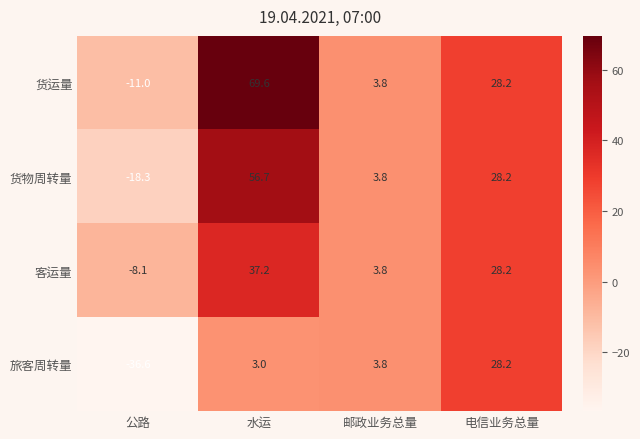

Reading right to left, list all the values displayed in this chart.

货运量: 电信业务总量=28.2	邮政业务总量=3.8	水运=69.6	公路=-11.0
货物周转量: 电信业务总量=28.2	邮政业务总量=3.8	水运=56.7	公路=-18.3
客运量: 电信业务总量=28.2	邮政业务总量=3.8	水运=37.2	公路=-8.1
旅客周转量: 电信业务总量=28.2	邮政业务总量=3.8	水运=3.0	公路=-36.6